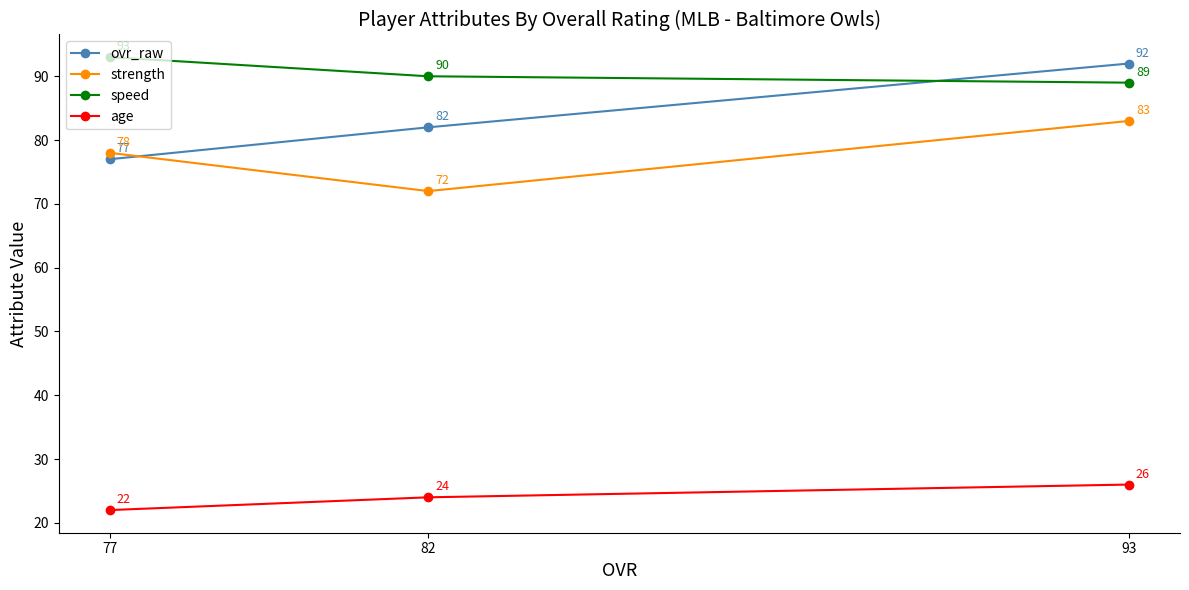

Where is ovr_raw nearest to the value 84?

82